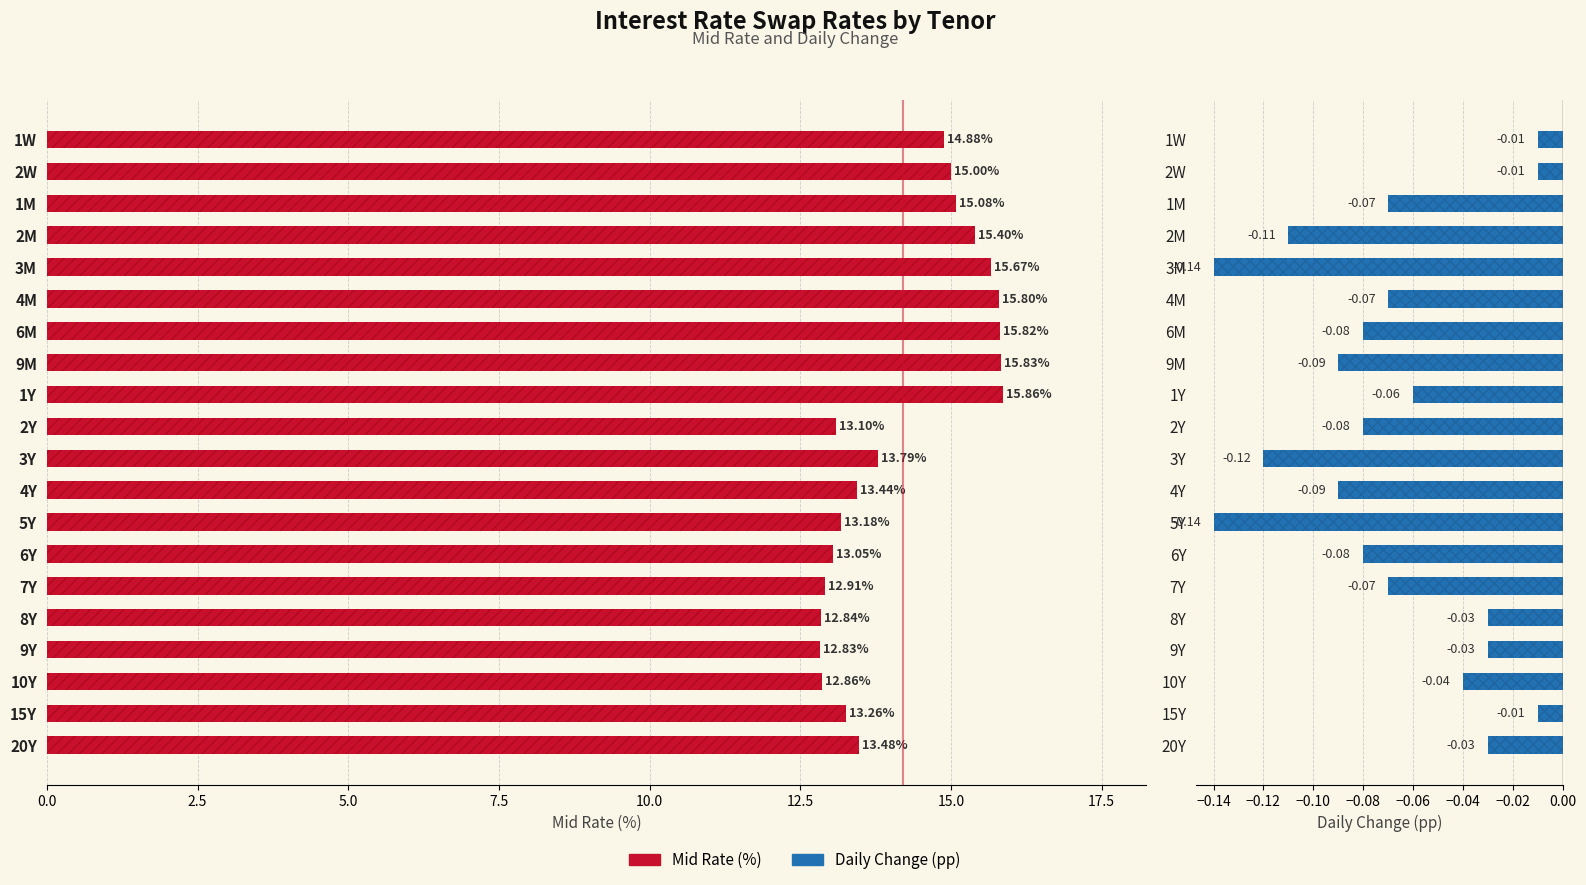

What is the sum of all Mid Rate values?

284.1